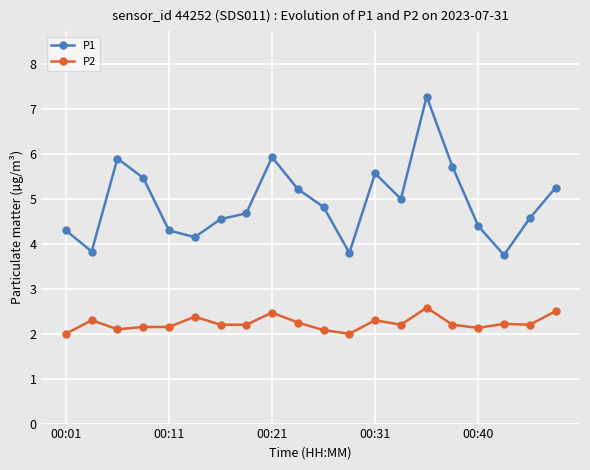

What is the lowest value of the P2 series?

2.0